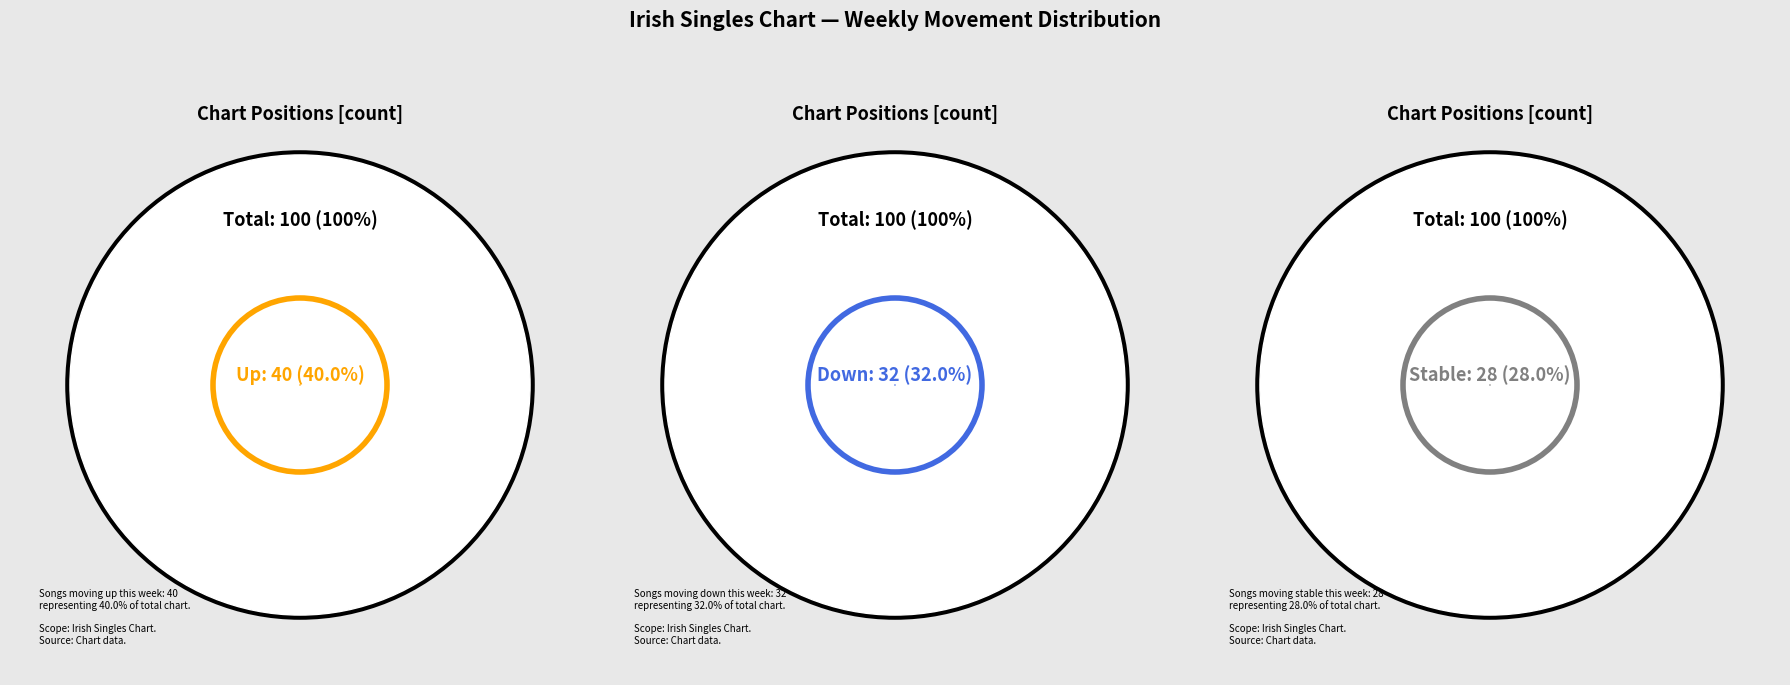

Count the number of slices in the pie.

3